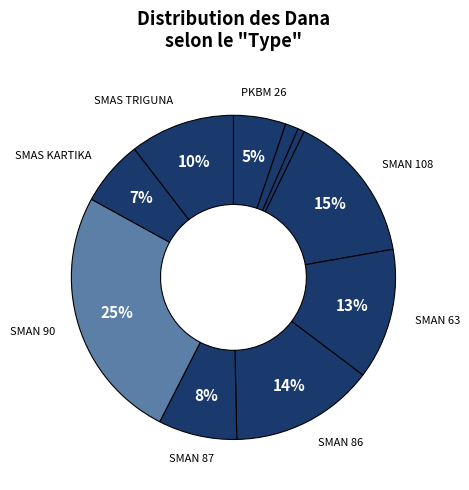

Is there a majority slice in this chart?

No